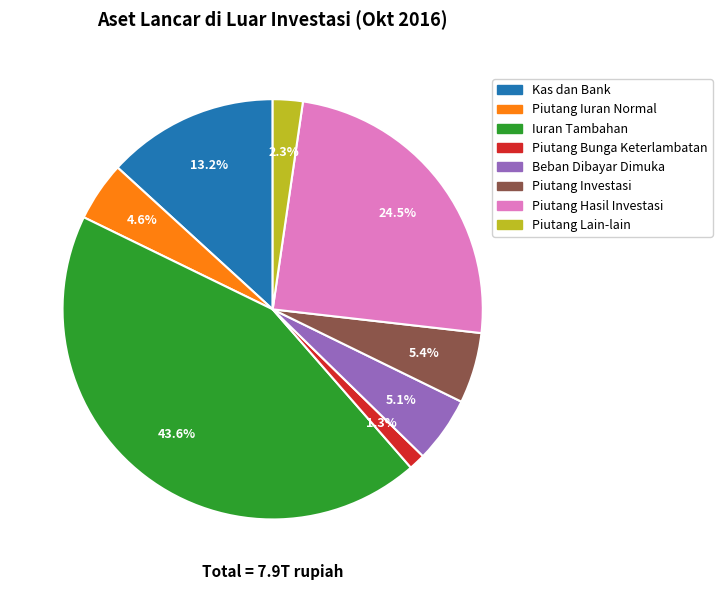

How many segments does this pie chart have?

8